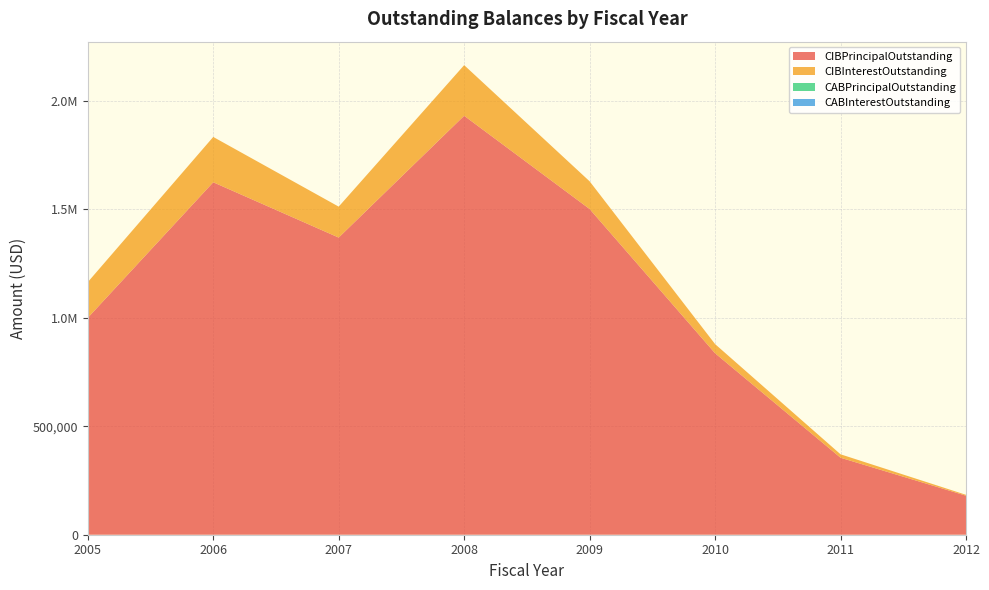

Reading left to right, what are all the values shown in this chart?

CIBPrincipalOutstanding: 2005=1000000.0	2006=1625000.0	2007=1370000.0	2008=1931695.0	2009=1501695.0	2010=836695.0	2011=355000.0	2012=180000.0
CIBInterestOutstanding: 2005=164545.8	2006=208981.2	2007=142658.8	2008=233285.1	2009=127768.3	2010=42265.0	2011=15837.2	2012=3987.0
CABPrincipalOutstanding: 2005=0.0	2006=0.0	2007=0.0	2008=0.0	2009=0.0	2010=0.0	2011=0.0	2012=0.0
CABInterestOutstanding: 2005=0.0	2006=0.0	2007=0.0	2008=0.0	2009=0.0	2010=0.0	2011=0.0	2012=0.0